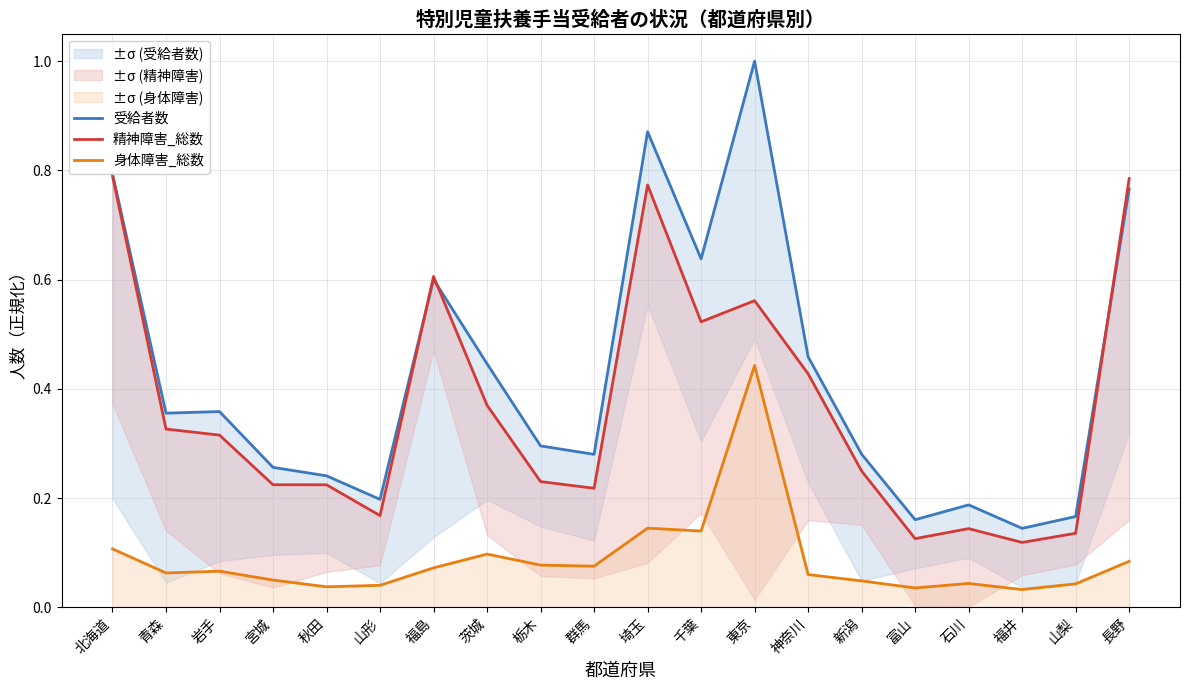

What is the label of the 9th point from the left?

栃木